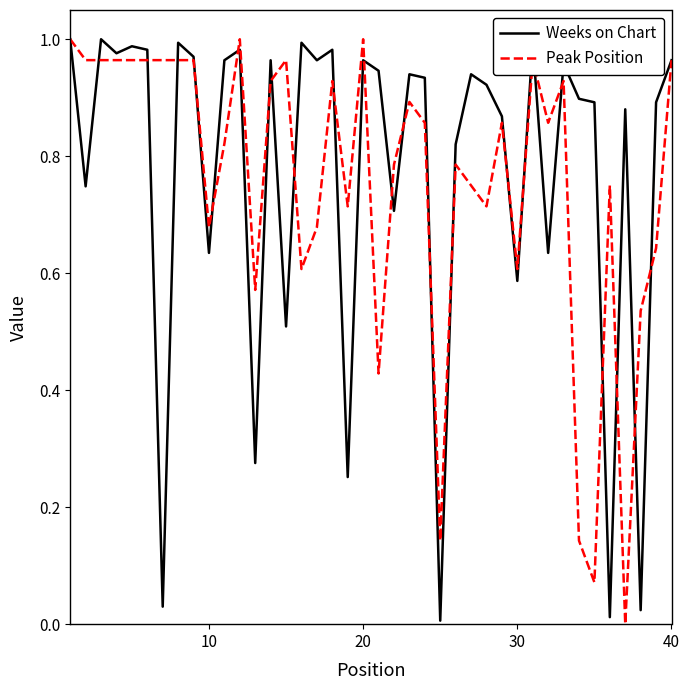

The Weeks on Chart series shows 1.0 at 10. True or false?

False